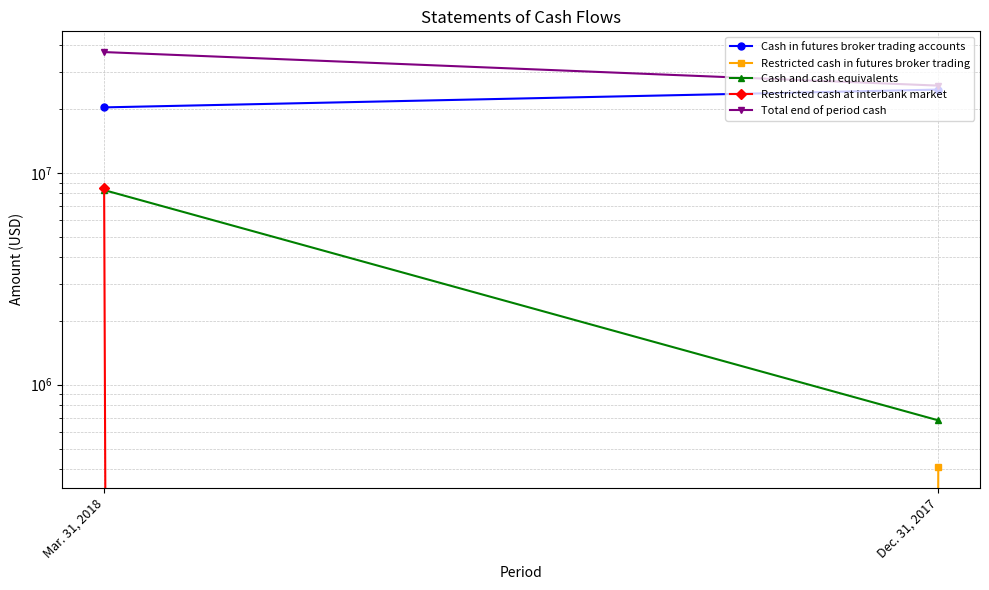

True or false: Cash in futures broker trading accounts has a value of 24706781 at Dec. 31, 2017.

True